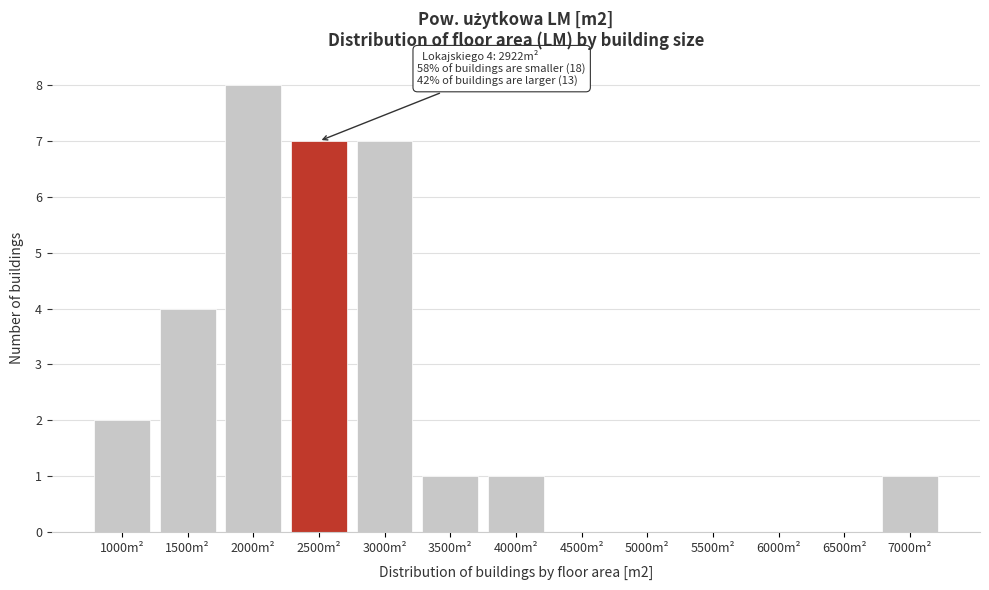

Reading right to left, list all the values displayed in this chart.

7000m²=1	6500m²=0	6000m²=0	5500m²=0	5000m²=0	4500m²=0	4000m²=1	3500m²=1	3000m²=7	2500m²=7	2000m²=8	1500m²=4	1000m²=2